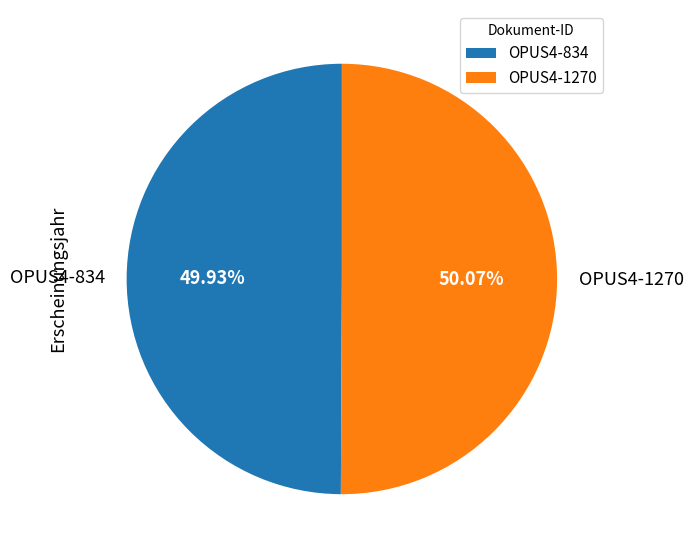

Is the sum of OPUS4-834 and OPUS4-1270 greater than half?

Yes